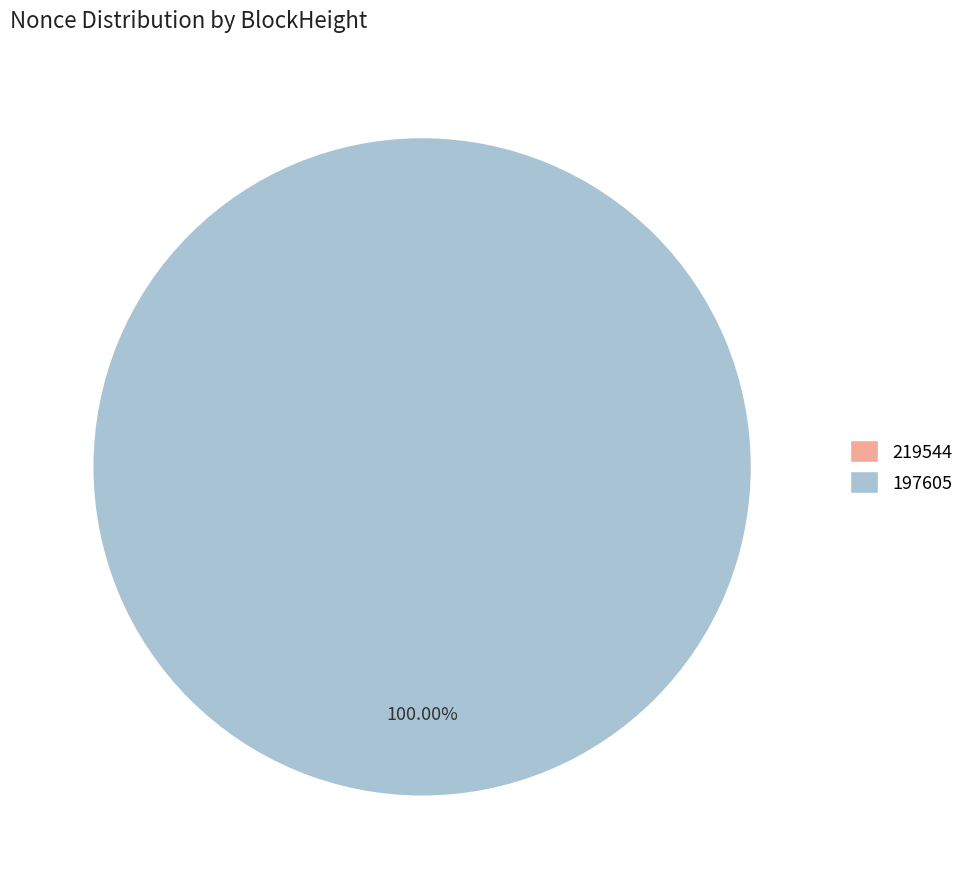

Which has a higher value, 219544 or 197605?

197605